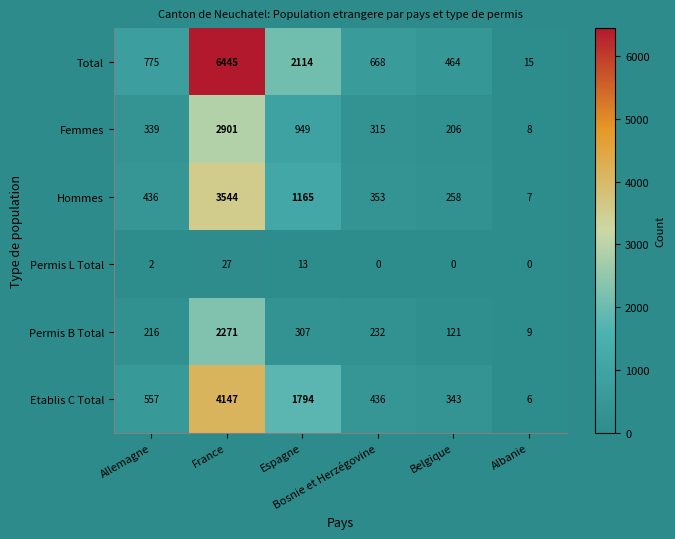

How many distinct data groups are displayed?

6